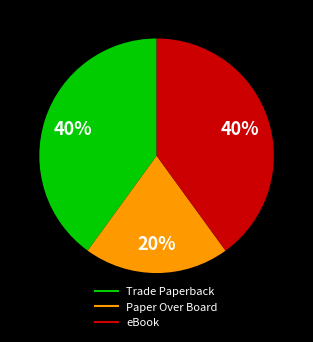

Count the number of slices in the pie.

3